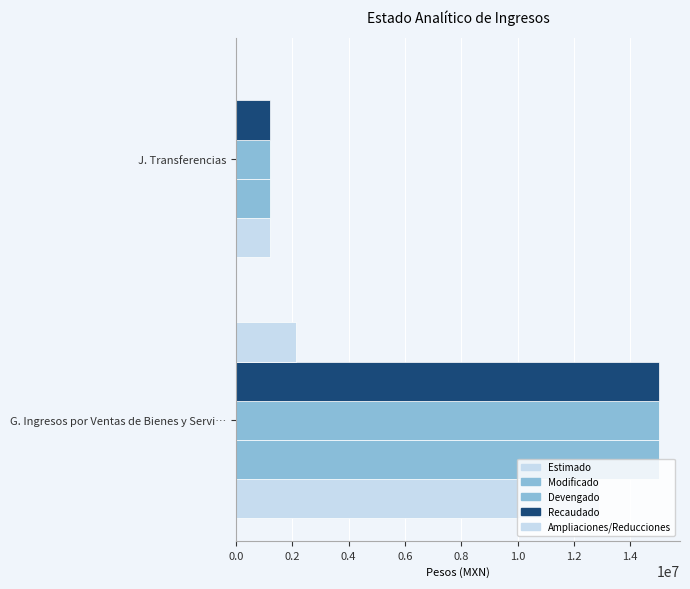

Reading left to right, transcribe all the data shown in this chart.

Estimado: 12895279.0	1200000.0
Modificado: 15014608.9	1200000.0
Devengado: 15014608.9	1200000.0
Recaudado: 15014608.9	1200000.0
Ampliaciones/Reducciones: 2119329.9	0.0